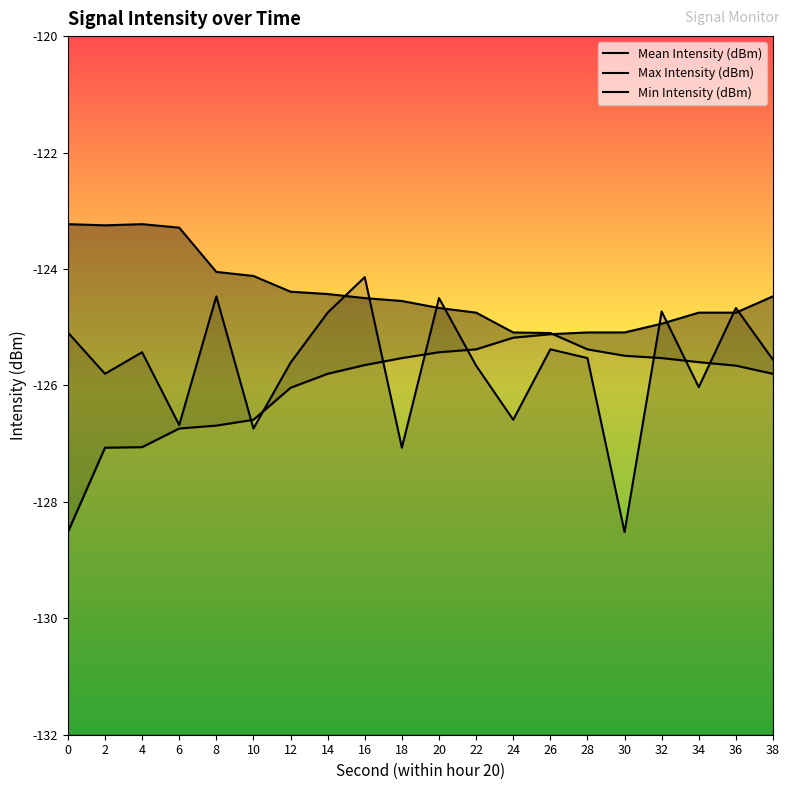

What is the difference between the Mean Intensity (dBm) values at 14 and 30?

3.8